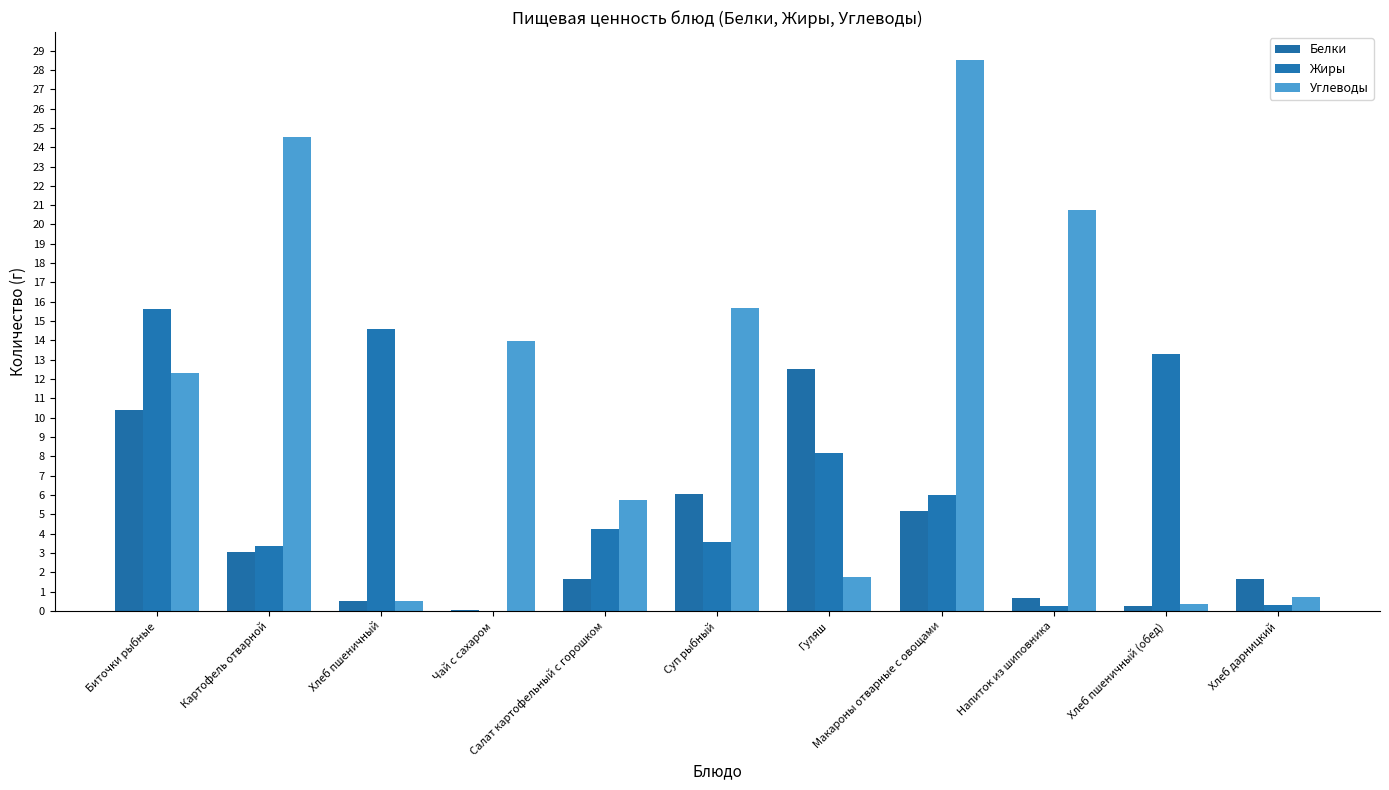

What are all the series names shown in the legend?

Белки, Жиры, Углеводы